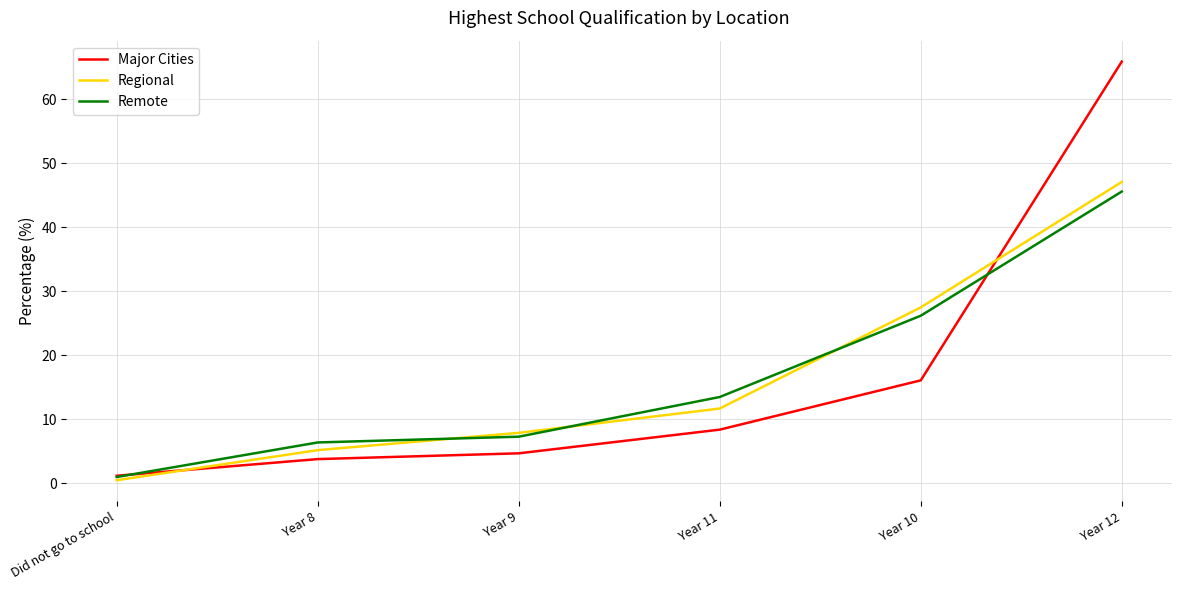

Is the value of Regional at Year 12 greater than the value of Major Cities at Year 11?

Yes